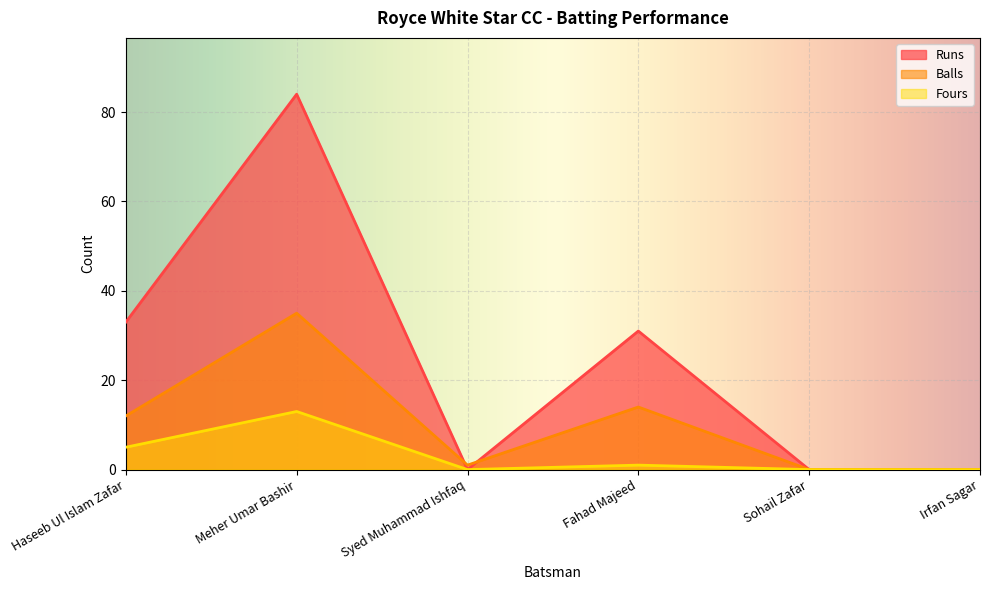

What is the difference between the Balls values at Meher Umar Bashir and Irfan Sagar?

35